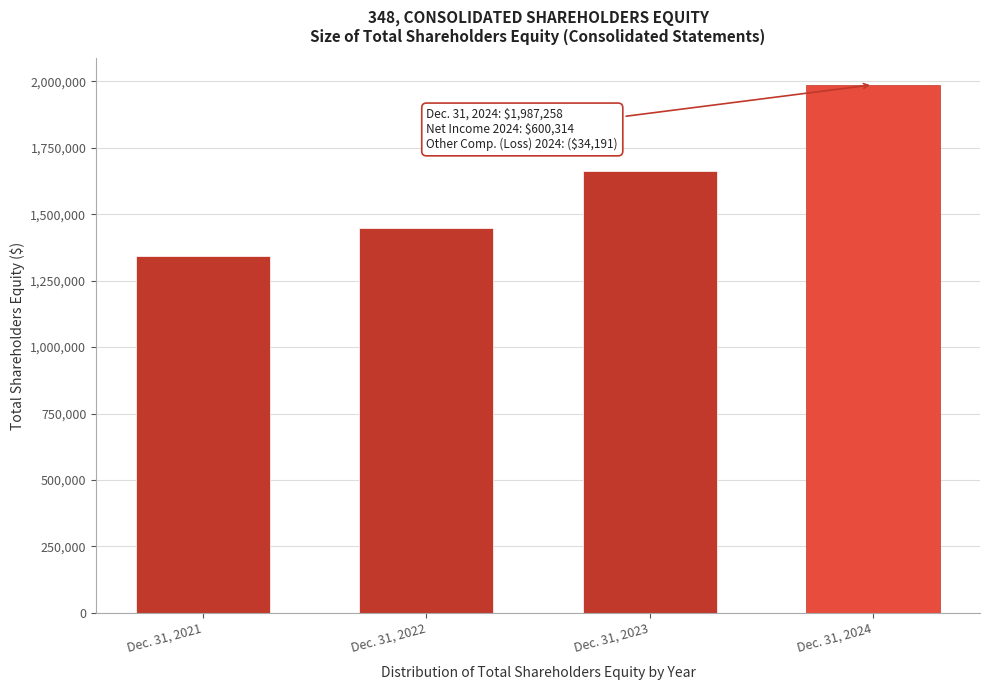

Reading left to right, what are all the values shown in this chart?

Dec. 31, 2021=1342478	Dec. 31, 2022=1448408	Dec. 31, 2023=1662835	Dec. 31, 2024=1987258